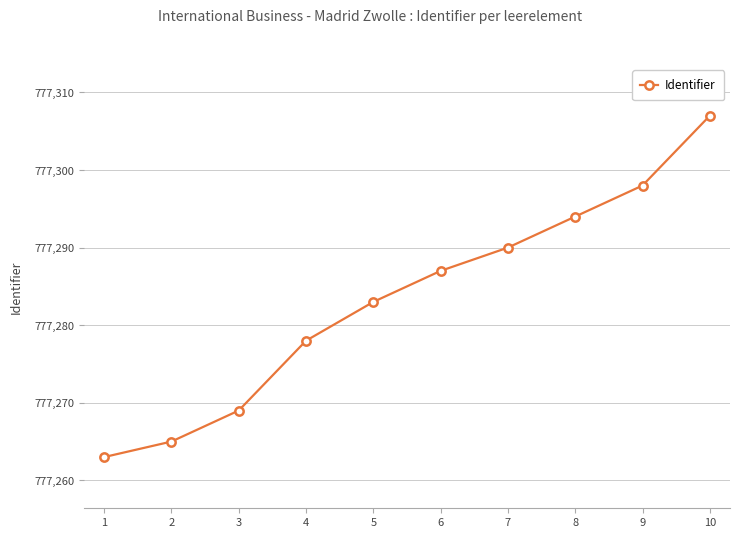

Between 2 and 8, which is larger?

8